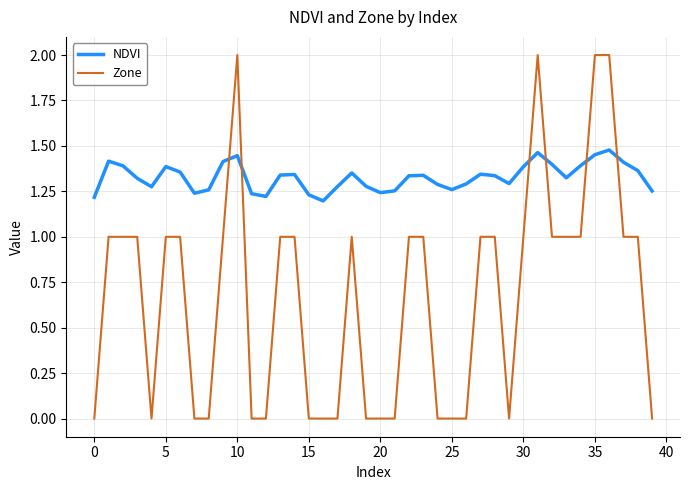

What is the greatest value displayed?

2.0